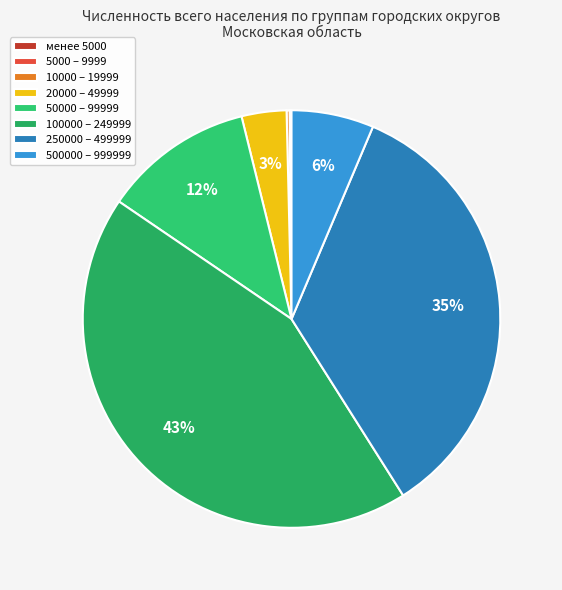

To the nearest percent, what is the difference between the 100000 – 249999 and 5000 – 9999 slice percentages?

43%